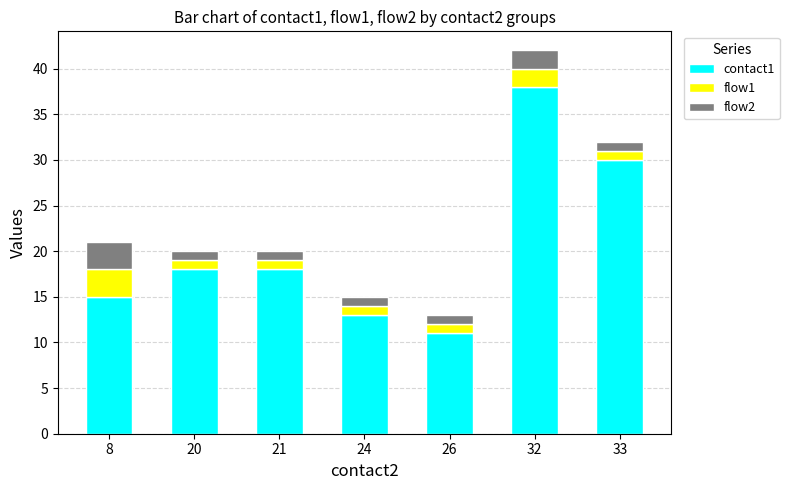

At which category is the sum across all series the highest?

32